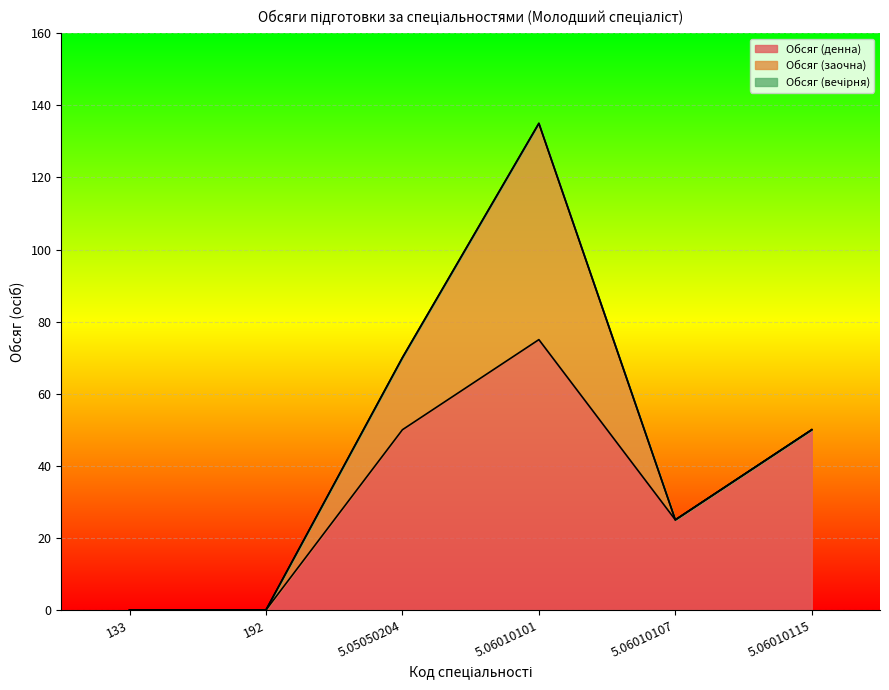

At which label is Обсяг (вечірня) closest to 0?

133